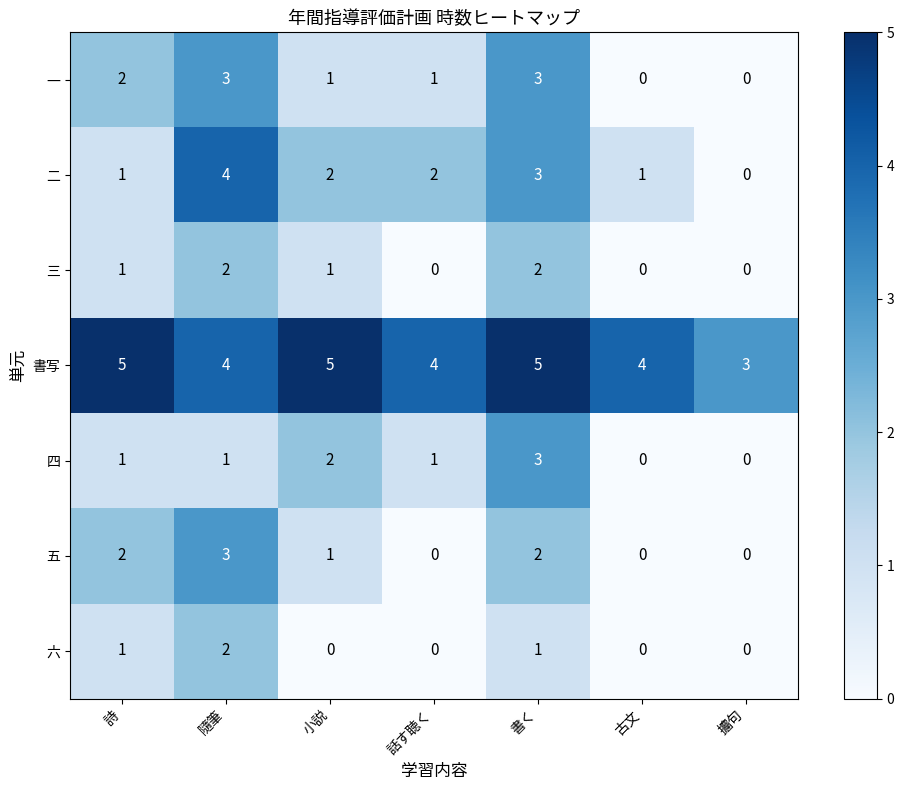

Which series has the largest total across all categories?

書写